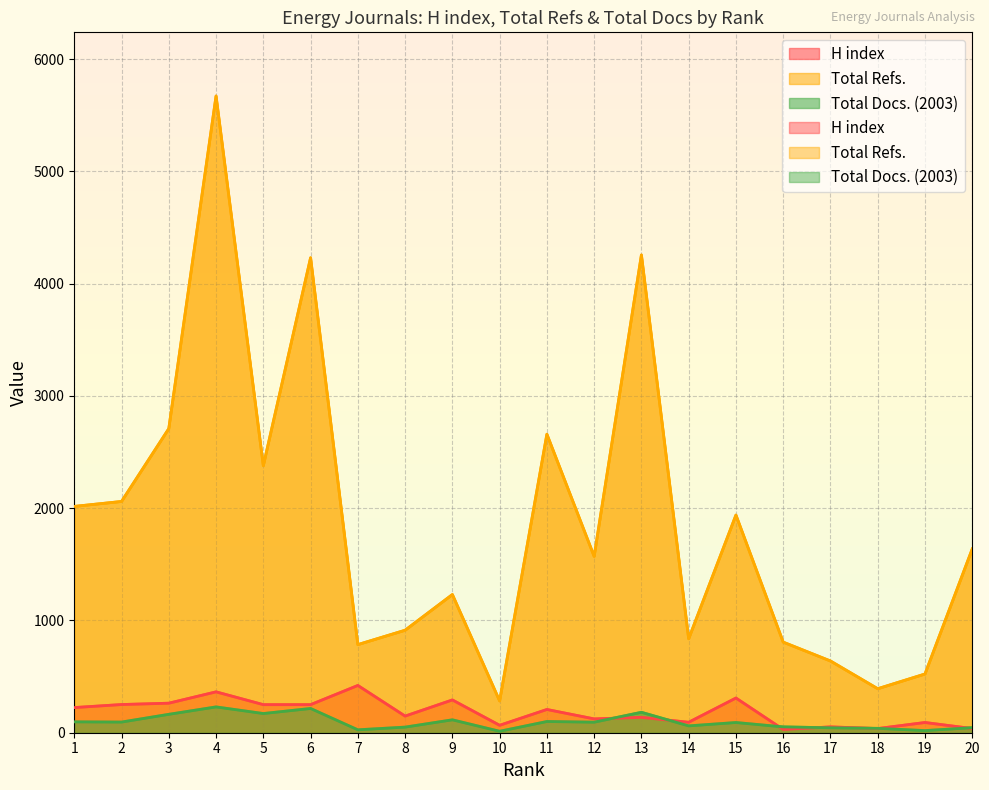

Is the value of H index at 2 greater than the value of Total Refs. at 19?

No